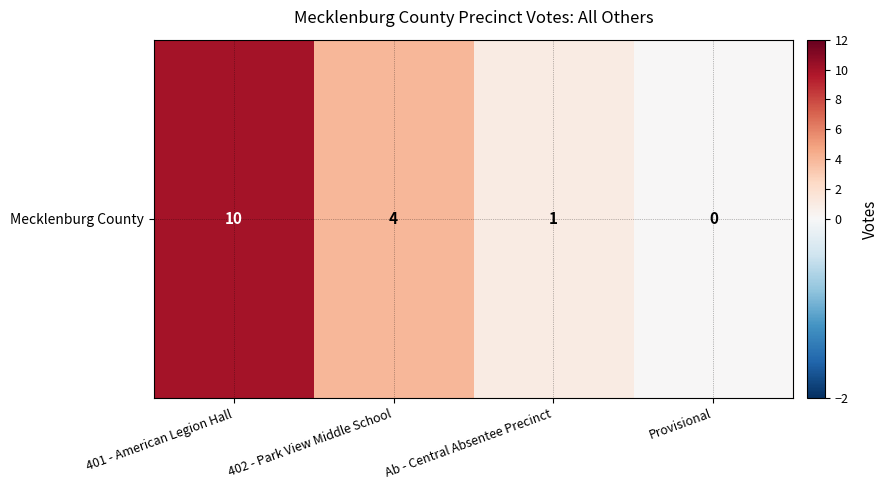

Reading left to right, transcribe all the data shown in this chart.

401 - American Legion Hall=10	402 - Park View Middle School=4	Ab - Central Absentee Precinct=1	Provisional=0